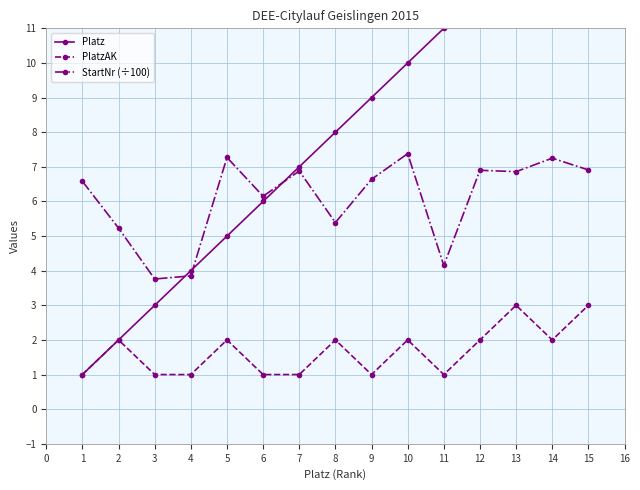

True or false: PlatzAK has more than 0 interior local peaks.

True